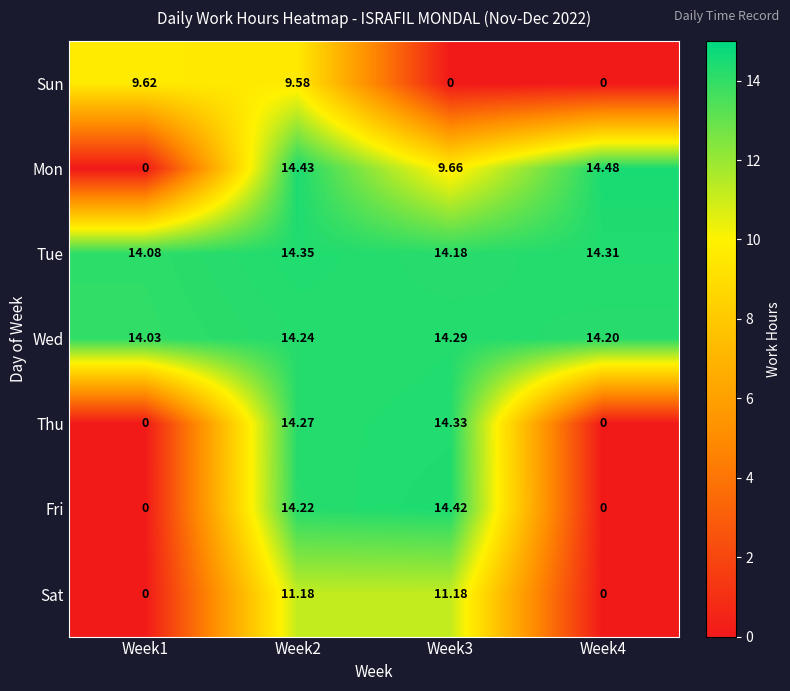

Rank the series by their maximum value, from lowest to highest.

Sun, Sat, Wed, Thu, Tue, Fri, Mon